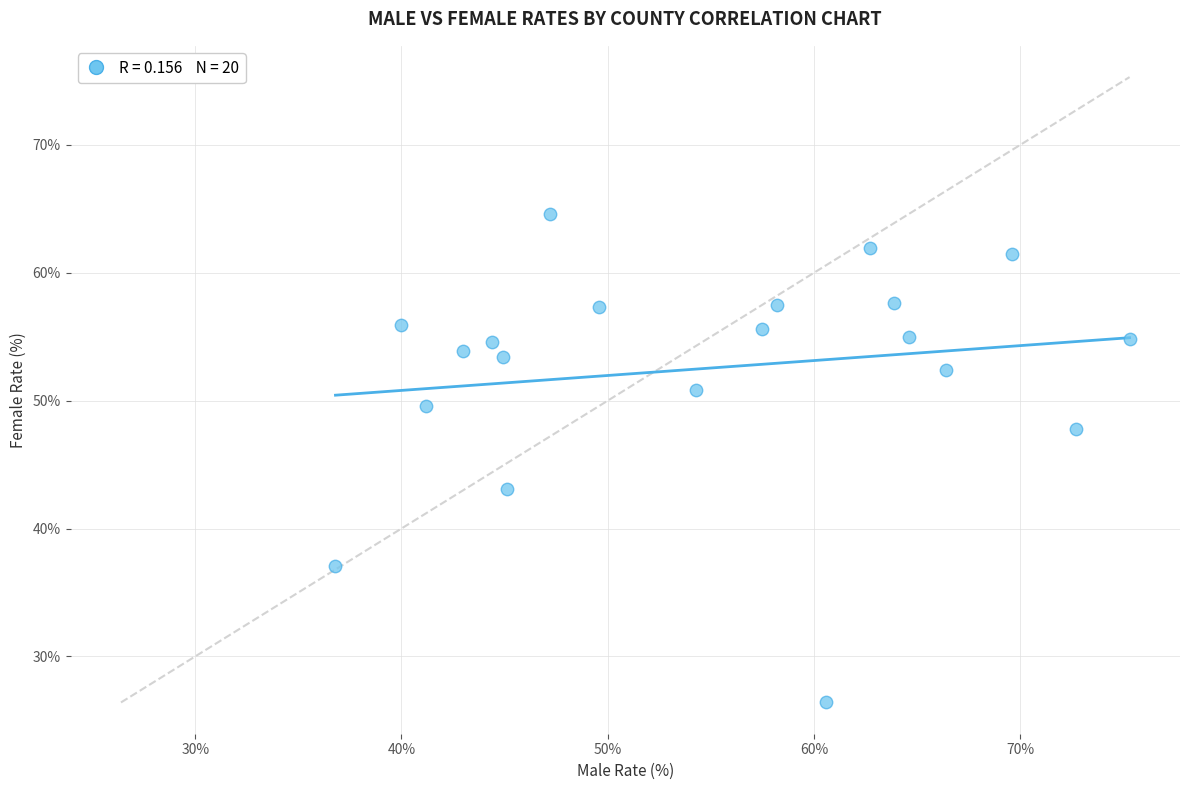

What Y value in the scatter plot is closest to 45?

43.1